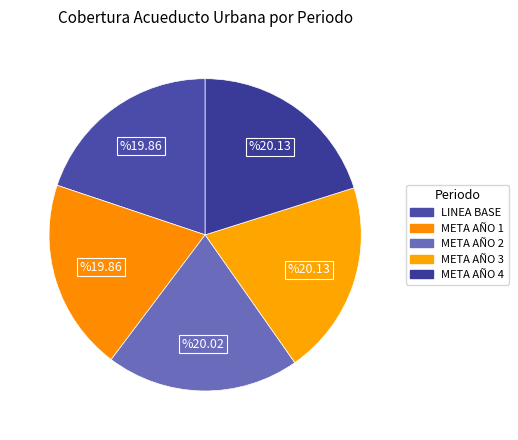

Is there a majority slice in this chart?

No